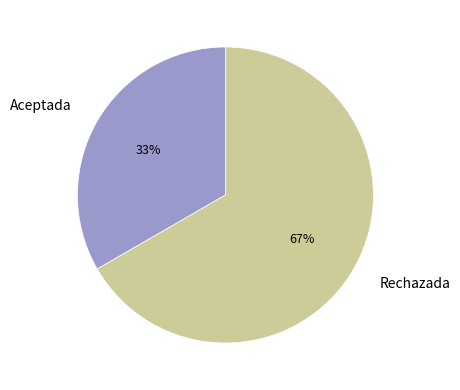

How many slices are in this pie chart?

2